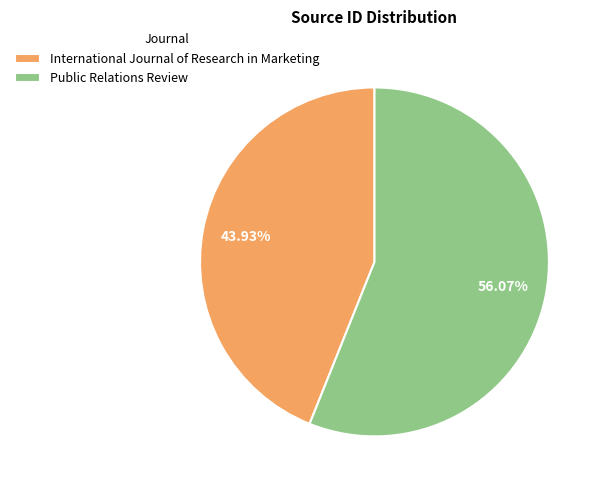

Combined, do International Journal of Research in Marketing and Public Relations Review account for over 50%?

Yes